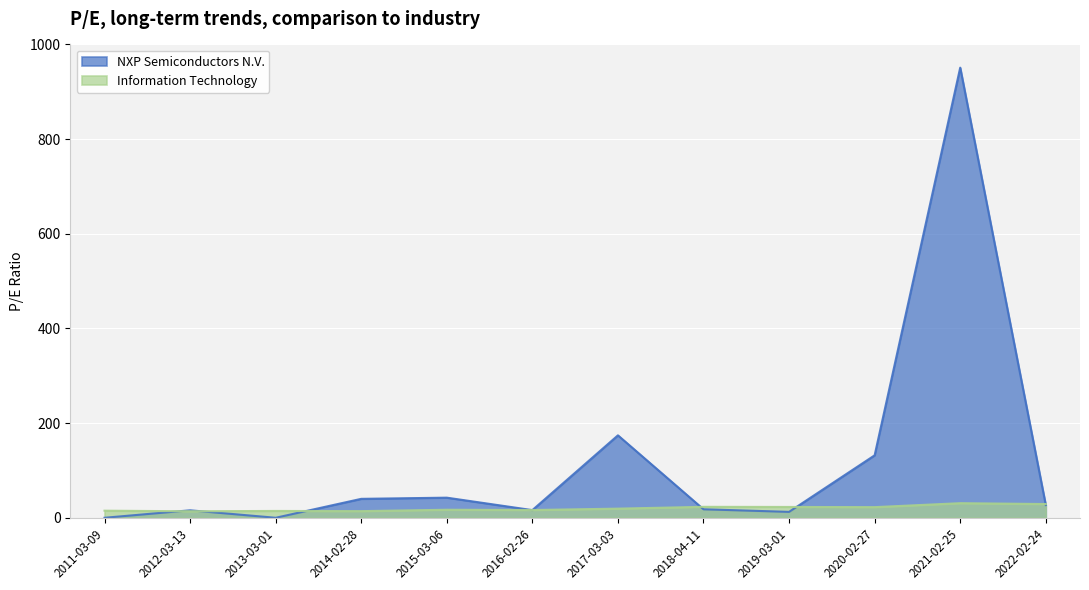

List the labels in order of Information Technology value, largest first.

2021-02-25, 2022-02-24, 2018-04-11, 2019-03-01, 2020-02-27, 2017-03-03, 2015-03-06, 2016-02-26, 2011-03-09, 2013-03-01, 2014-02-28, 2012-03-13